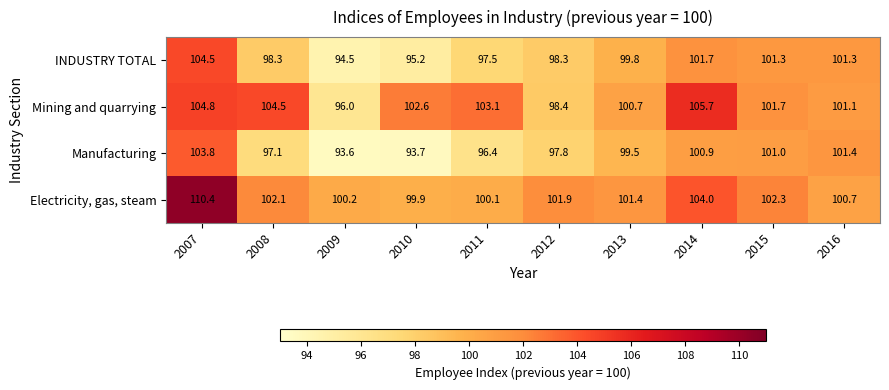

Which series has the largest range (max minus min)?

Electricity, gas, steam